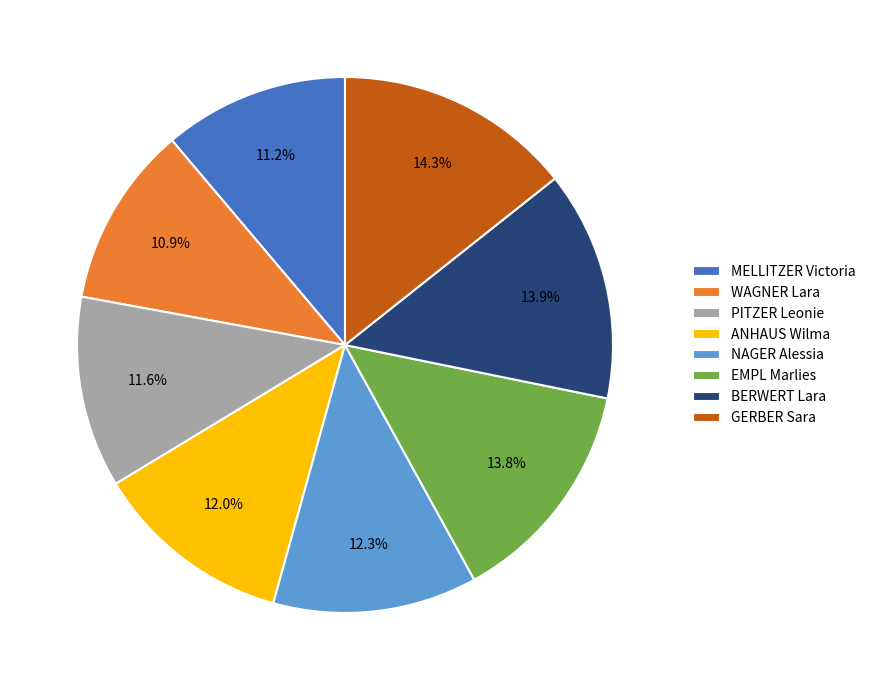

Is EMPL Marlies the majority of the pie?

No